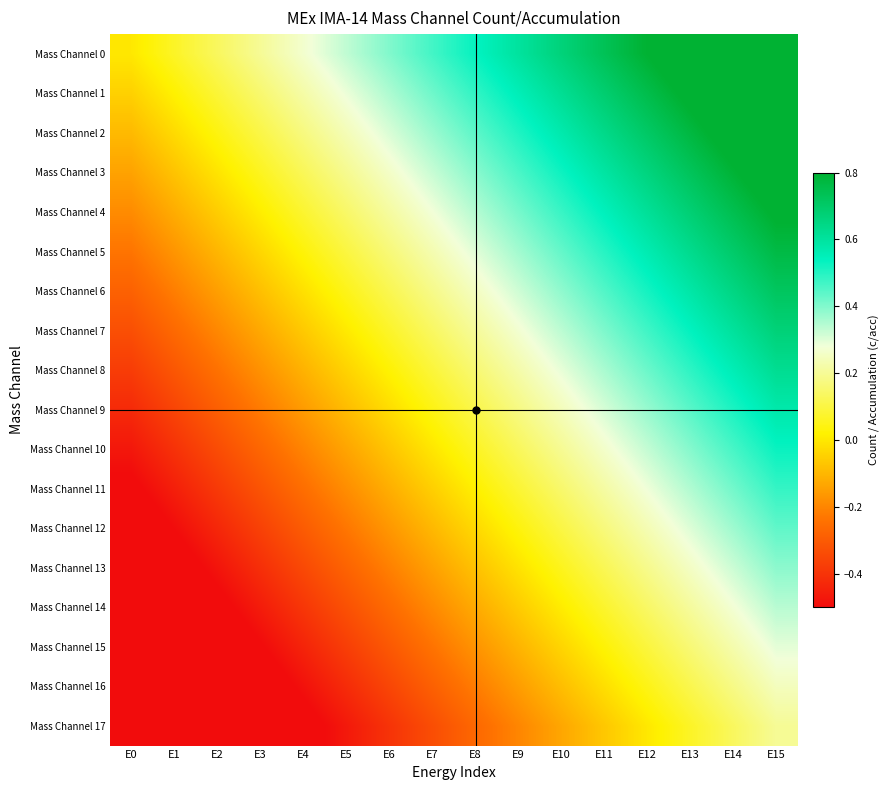

Reading right to left, what are all the values shown in this chart?

Mass Channel 0: E15=1.0	E14=0.9	E13=0.9	E12=0.8	E11=0.7	E10=0.7	E9=0.6	E8=0.5	E7=0.5	E6=0.4	E5=0.3	E4=0.3	E3=0.2	E2=0.1	E1=0.1	E0=0.0
Mass Channel 1: E15=1.0	E14=0.9	E13=0.8	E12=0.8	E11=0.7	E10=0.6	E9=0.6	E8=0.5	E7=0.4	E6=0.4	E5=0.3	E4=0.2	E3=0.2	E2=0.1	E1=0.0	E0=-0.0
Mass Channel 2: E15=0.9	E14=0.8	E13=0.8	E12=0.7	E11=0.6	E10=0.6	E9=0.5	E8=0.4	E7=0.4	E6=0.3	E5=0.2	E4=0.2	E3=0.1	E2=0.0	E1=-0.0	E0=-0.1
Mass Channel 3: E15=0.9	E14=0.8	E13=0.7	E12=0.7	E11=0.6	E10=0.5	E9=0.5	E8=0.4	E7=0.3	E6=0.3	E5=0.2	E4=0.1	E3=0.1	E2=-0.0	E1=-0.1	E0=-0.1
Mass Channel 4: E15=0.8	E14=0.7	E13=0.7	E12=0.6	E11=0.5	E10=0.5	E9=0.4	E8=0.3	E7=0.3	E6=0.2	E5=0.1	E4=0.1	E3=0.0	E2=-0.1	E1=-0.1	E0=-0.2
Mass Channel 5: E15=0.8	E14=0.7	E13=0.6	E12=0.6	E11=0.5	E10=0.4	E9=0.4	E8=0.3	E7=0.2	E6=0.2	E5=0.1	E4=0.0	E3=-0.0	E2=-0.1	E1=-0.2	E0=-0.2
Mass Channel 6: E15=0.7	E14=0.7	E13=0.6	E12=0.5	E11=0.5	E10=0.4	E9=0.3	E8=0.3	E7=0.2	E6=0.1	E5=0.1	E4=-0.0	E3=-0.1	E2=-0.1	E1=-0.2	E0=-0.3
Mass Channel 7: E15=0.7	E14=0.6	E13=0.5	E12=0.5	E11=0.4	E10=0.3	E9=0.3	E8=0.2	E7=0.1	E6=0.1	E5=0.0	E4=-0.1	E3=-0.1	E2=-0.2	E1=-0.3	E0=-0.3
Mass Channel 8: E15=0.6	E14=0.6	E13=0.5	E12=0.4	E11=0.4	E10=0.3	E9=0.2	E8=0.2	E7=0.1	E6=0.0	E5=-0.0	E4=-0.1	E3=-0.2	E2=-0.2	E1=-0.3	E0=-0.4
Mass Channel 9: E15=0.6	E14=0.5	E13=0.4	E12=0.4	E11=0.3	E10=0.2	E9=0.2	E8=0.1	E7=0.0	E6=-0.0	E5=-0.1	E4=-0.2	E3=-0.2	E2=-0.3	E1=-0.4	E0=-0.4
Mass Channel 10: E15=0.5	E14=0.5	E13=0.4	E12=0.3	E11=0.3	E10=0.2	E9=0.1	E8=0.1	E7=-0.0	E6=-0.1	E5=-0.1	E4=-0.2	E3=-0.3	E2=-0.3	E1=-0.4	E0=-0.5
Mass Channel 11: E15=0.5	E14=0.4	E13=0.3	E12=0.3	E11=0.2	E10=0.1	E9=0.1	E8=0.0	E7=-0.1	E6=-0.1	E5=-0.2	E4=-0.3	E3=-0.3	E2=-0.4	E1=-0.5	E0=-0.5
Mass Channel 12: E15=0.4	E14=0.4	E13=0.3	E12=0.2	E11=0.2	E10=0.1	E9=0.0	E8=-0.0	E7=-0.1	E6=-0.2	E5=-0.2	E4=-0.3	E3=-0.4	E2=-0.4	E1=-0.5	E0=-0.6
Mass Channel 13: E15=0.4	E14=0.3	E13=0.3	E12=0.2	E11=0.1	E10=0.1	E9=-0.0	E8=-0.1	E7=-0.1	E6=-0.2	E5=-0.3	E4=-0.3	E3=-0.4	E2=-0.5	E1=-0.5	E0=-0.6
Mass Channel 14: E15=0.3	E14=0.3	E13=0.2	E12=0.1	E11=0.1	E10=0.0	E9=-0.1	E8=-0.1	E7=-0.2	E6=-0.3	E5=-0.3	E4=-0.4	E3=-0.5	E2=-0.5	E1=-0.6	E0=-0.7
Mass Channel 15: E15=0.3	E14=0.2	E13=0.2	E12=0.1	E11=0.0	E10=-0.0	E9=-0.1	E8=-0.2	E7=-0.2	E6=-0.3	E5=-0.4	E4=-0.4	E3=-0.5	E2=-0.6	E1=-0.6	E0=-0.7
Mass Channel 16: E15=0.2	E14=0.2	E13=0.1	E12=0.0	E11=-0.0	E10=-0.1	E9=-0.2	E8=-0.2	E7=-0.3	E6=-0.4	E5=-0.4	E4=-0.5	E3=-0.6	E2=-0.6	E1=-0.7	E0=-0.8
Mass Channel 17: E15=0.2	E14=0.1	E13=0.1	E12=0.0	E11=-0.1	E10=-0.1	E9=-0.2	E8=-0.3	E7=-0.3	E6=-0.4	E5=-0.5	E4=-0.5	E3=-0.6	E2=-0.7	E1=-0.7	E0=-0.8